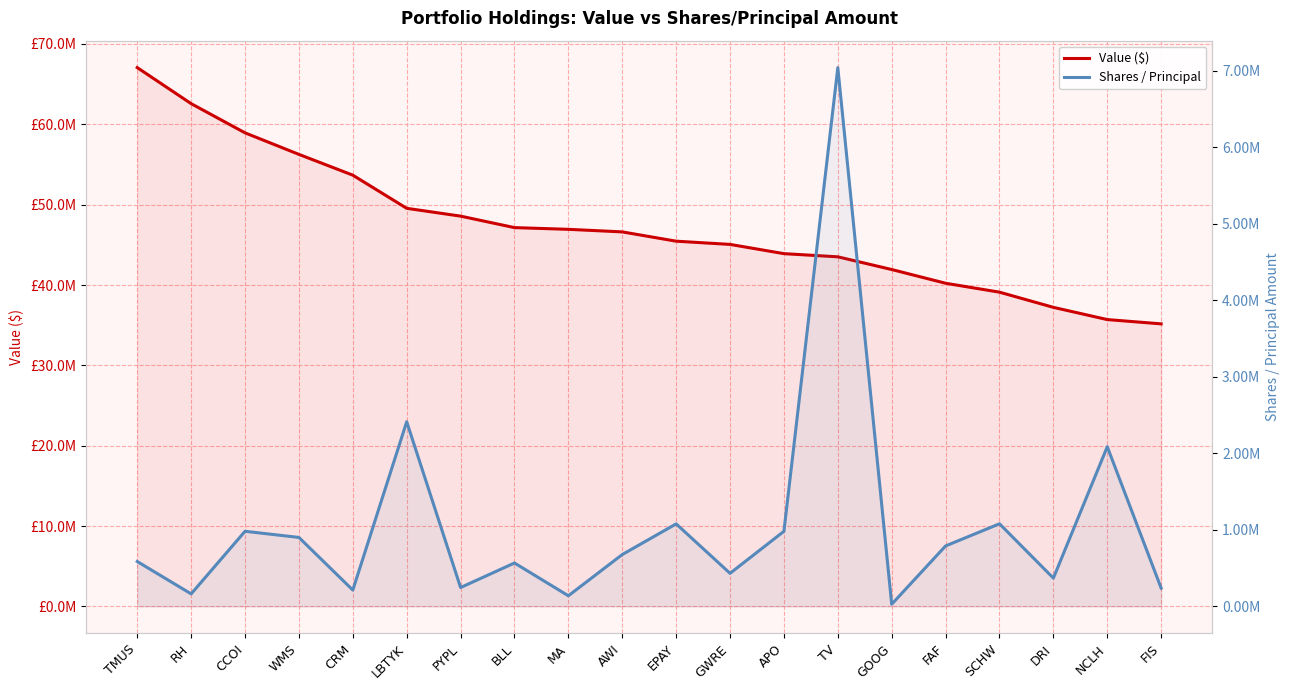

The Shares / Principal series shows 1177316 at AWI. True or false?

False